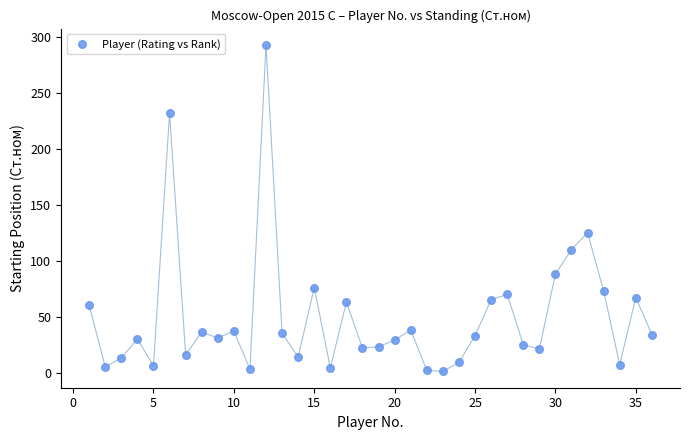

What Y value in the scatter plot is closest to 147?

125